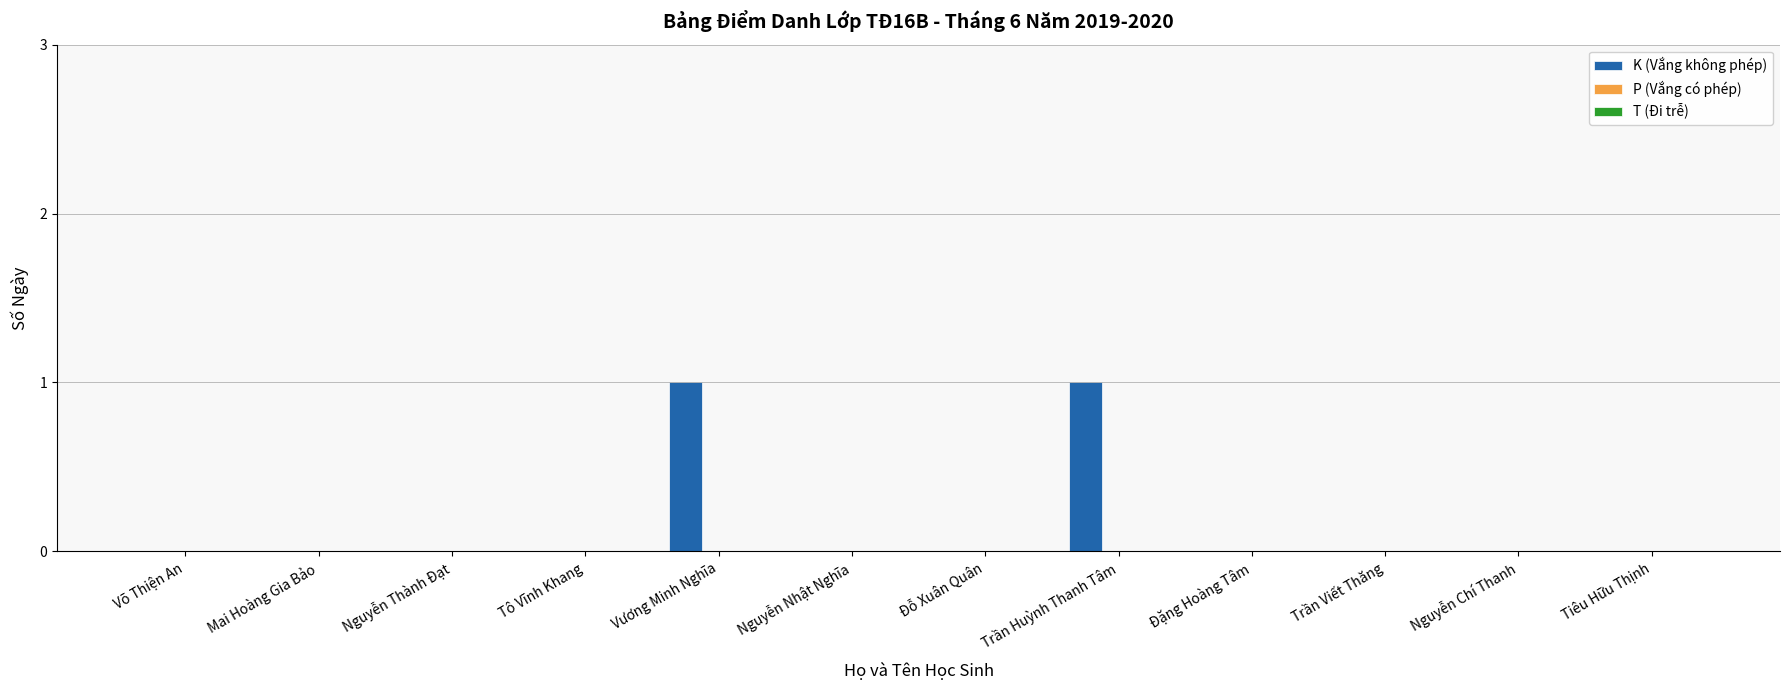

True or false: the data shows 2 at Vương Minh Nghĩa.

False